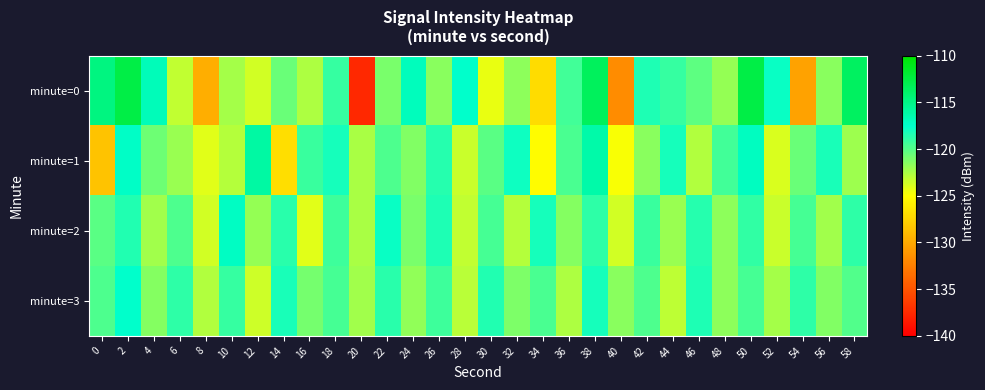

What is the total value across all series at 26?

-477.8